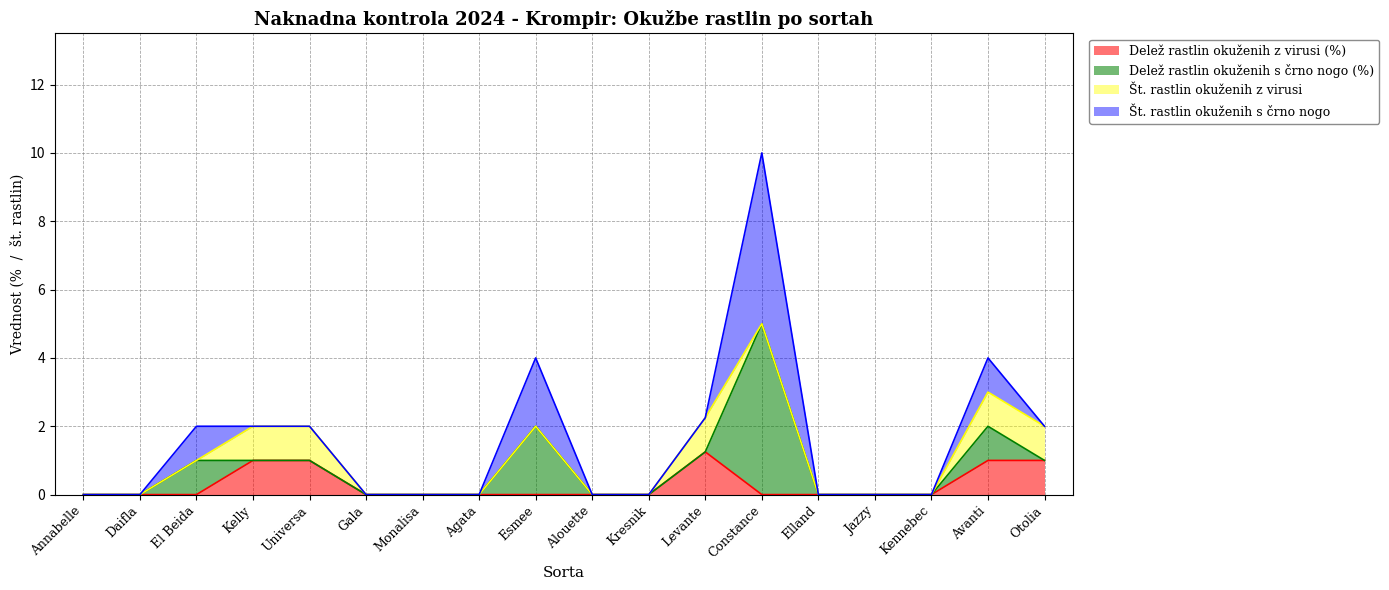

Is the value of Št. rastlin okuženih z virusi at Otolia greater than the value of Št. rastlin okuženih s črno nogo at Levante?

Yes